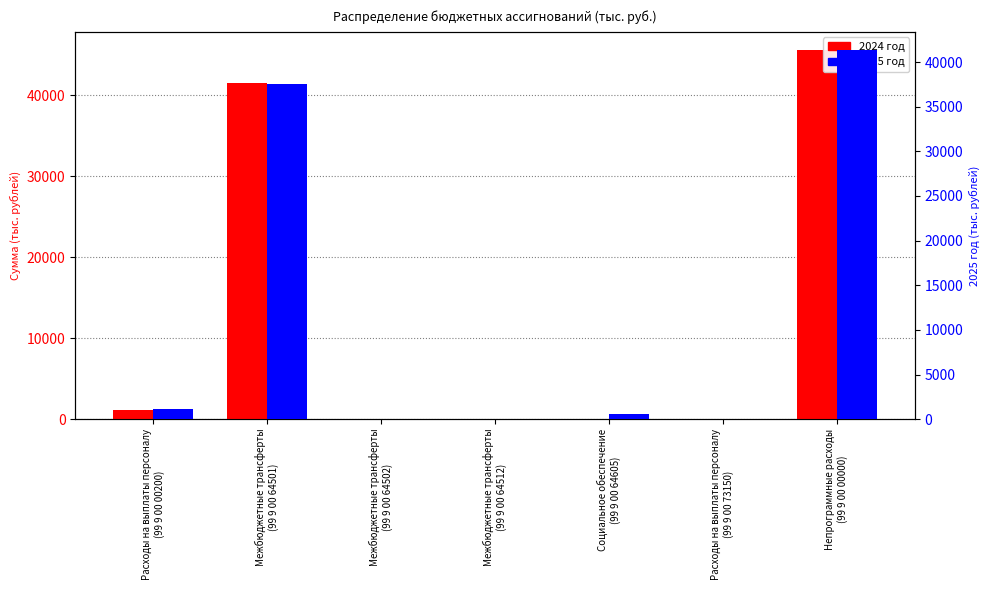

What position from the left is Расходы на выплаты персоналу
(99 9 00 73150)?

6